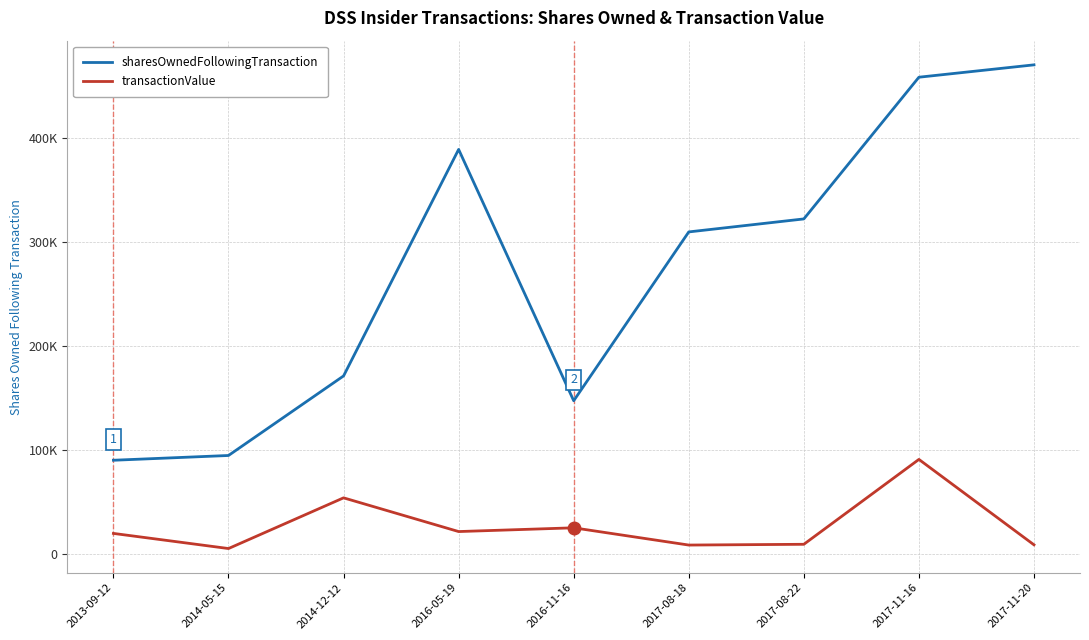

What are all the series names shown in the legend?

sharesOwnedFollowingTransaction, transactionValue